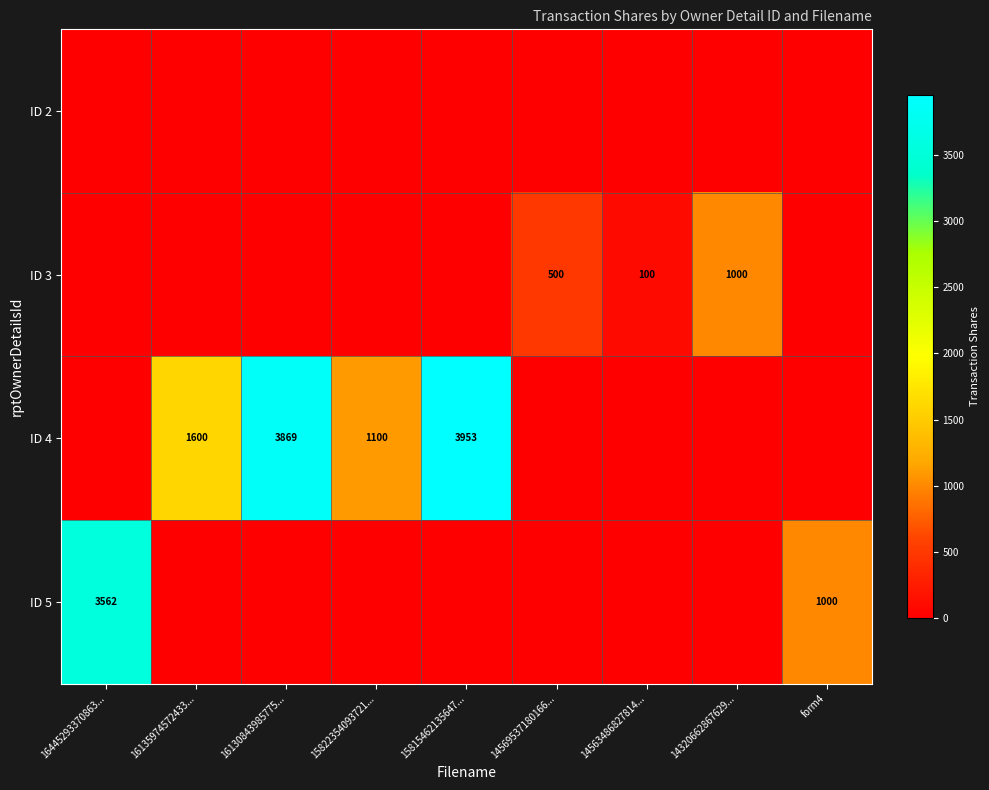

Is it true that ID 3 equals 1000 at 14320662867629...?

True